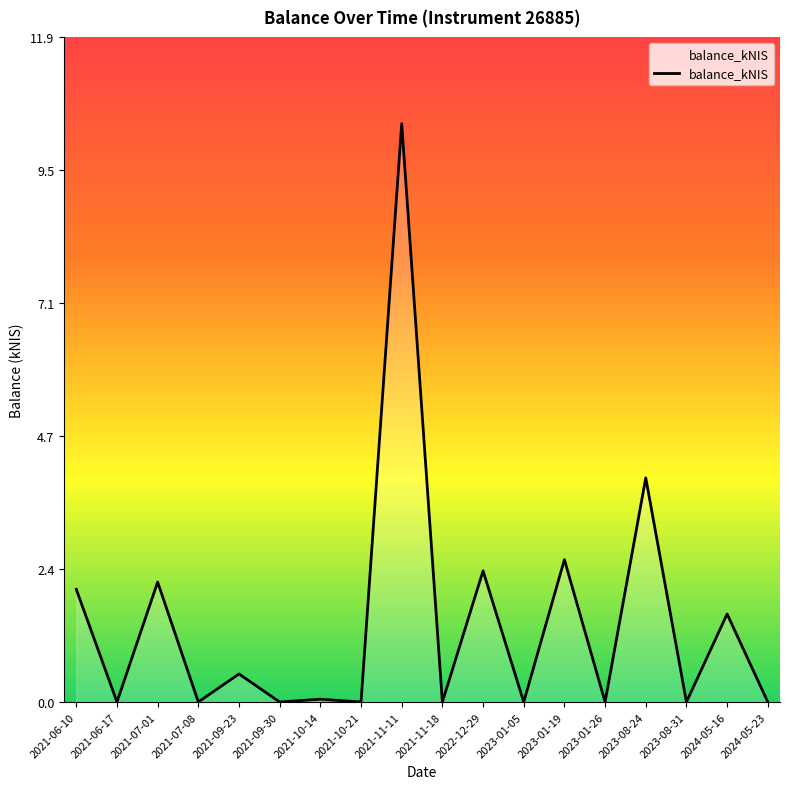

What is the difference between the values at 2021-07-01 and 2023-01-05?

2.1